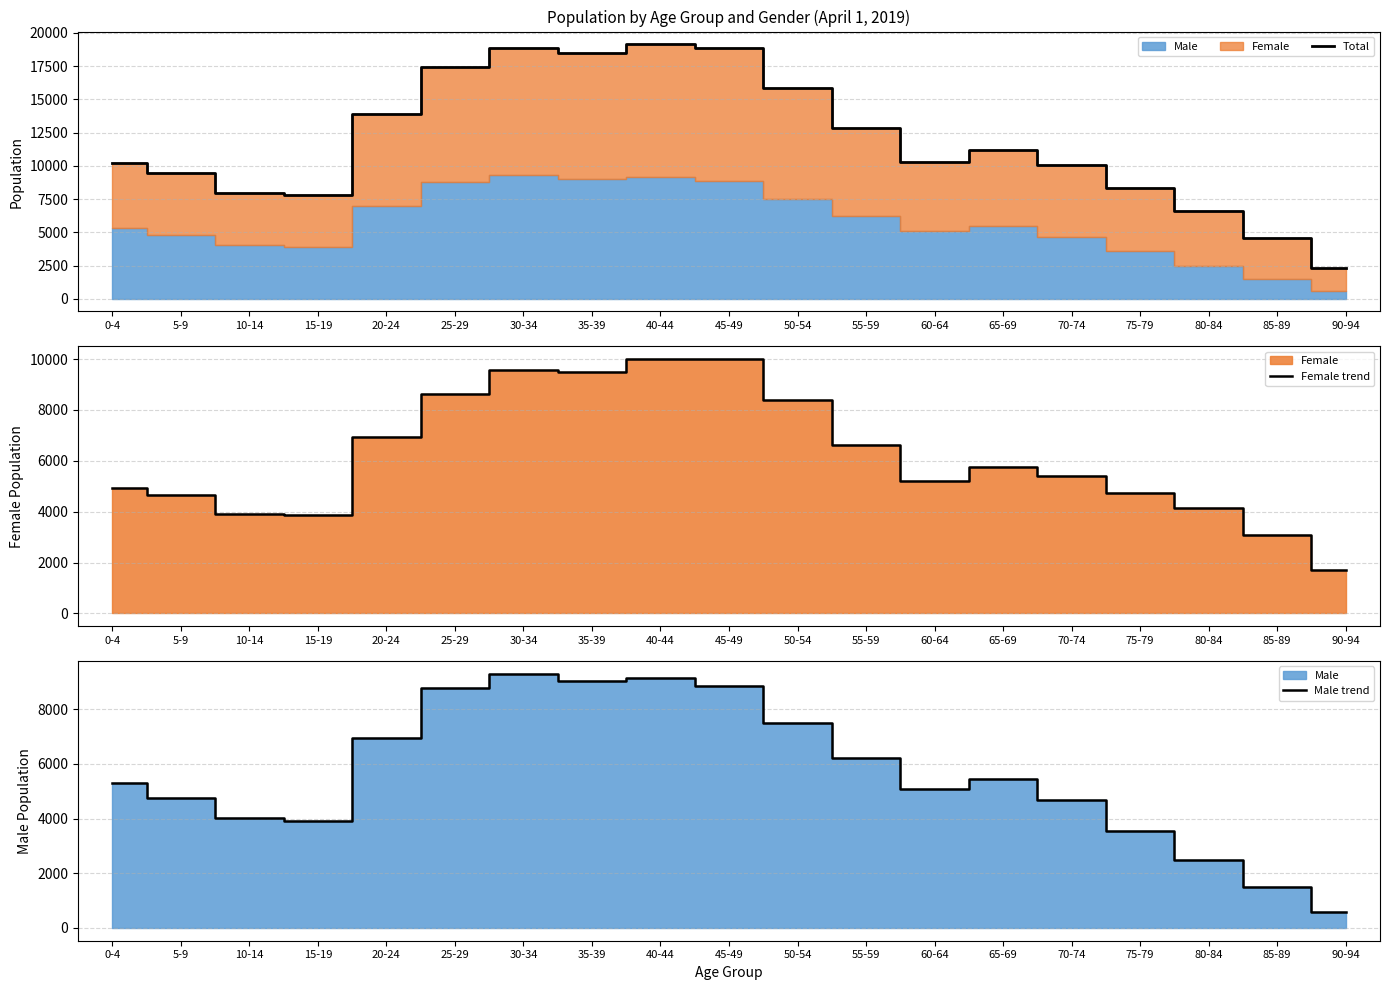

The value of Total at 40-44 is 19140. True or false?

True